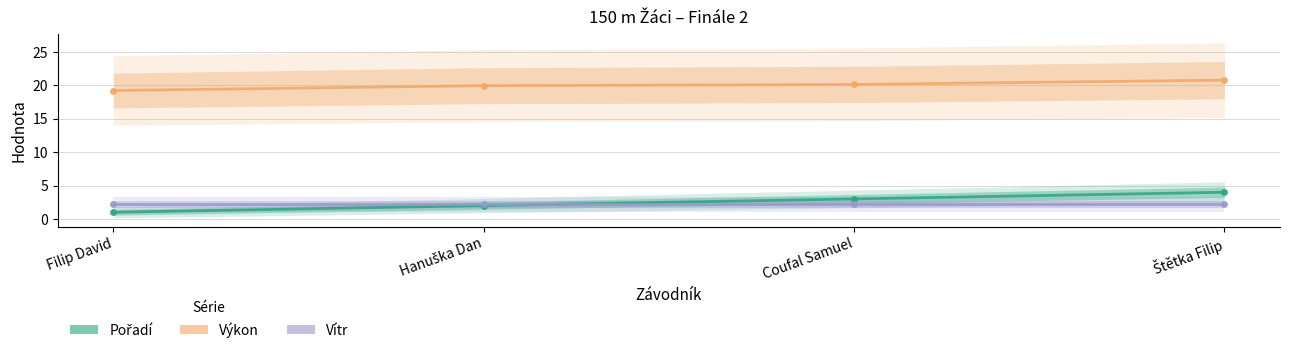

At how many categories does at least one series exceed 2?

4